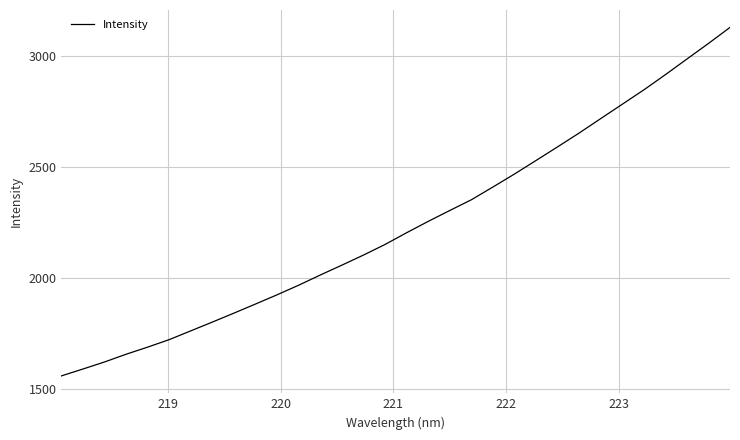

What is the sum of all values?

71576.4